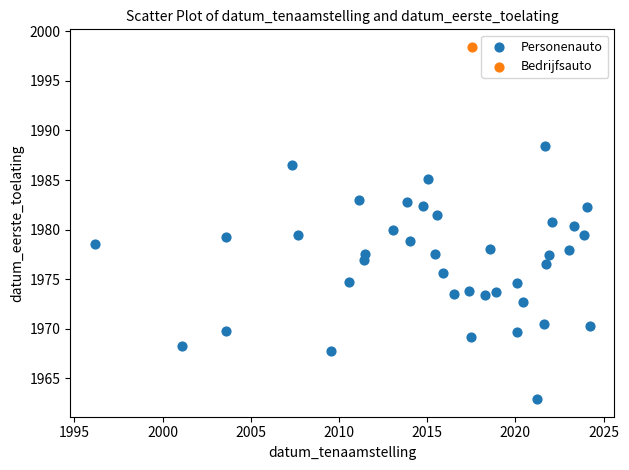

What are all the series names shown in the legend?

Personenauto, Bedrijfsauto